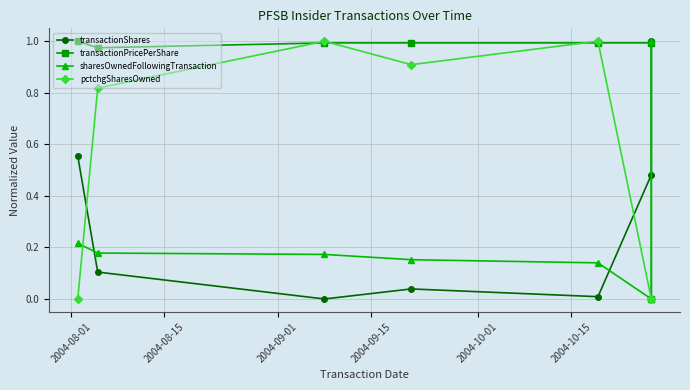

What is the greatest value displayed?

1.0